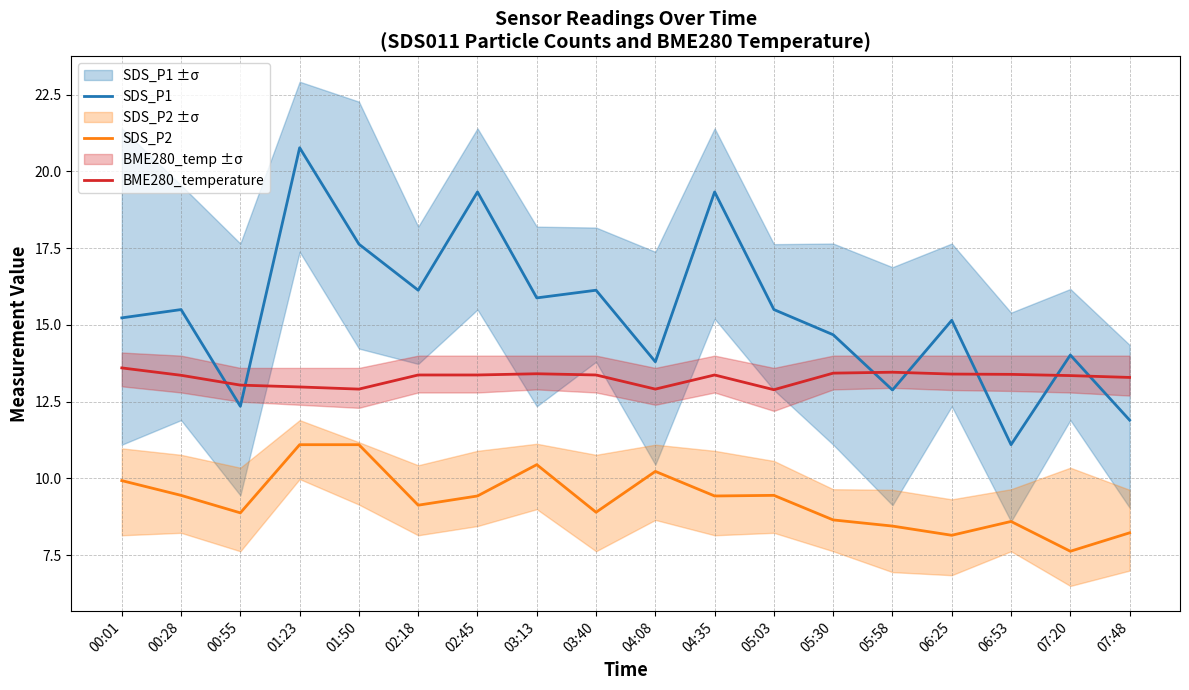

What is the label of the 2nd point from the right?

07:20